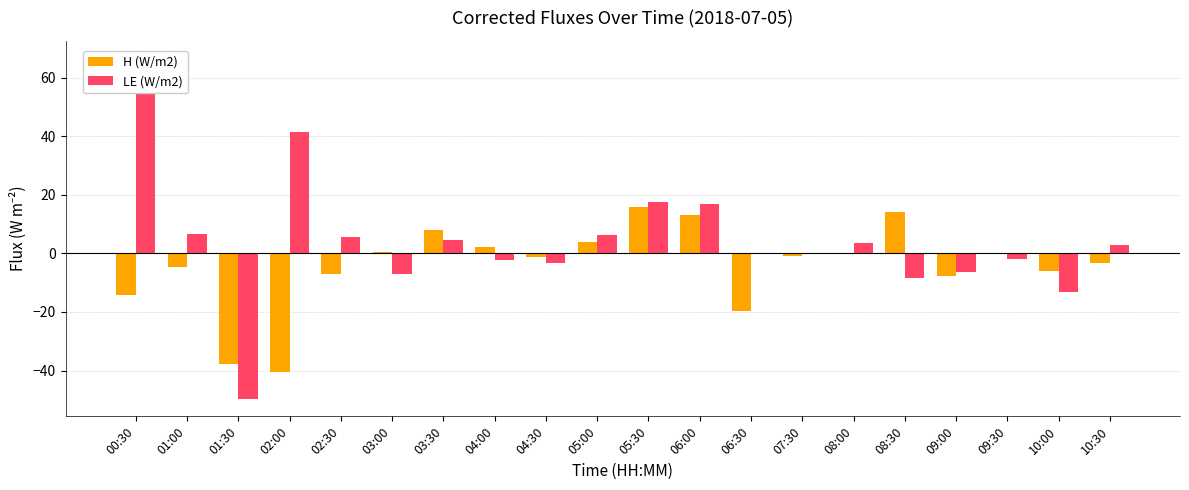

What position from the left is 00:30?

1